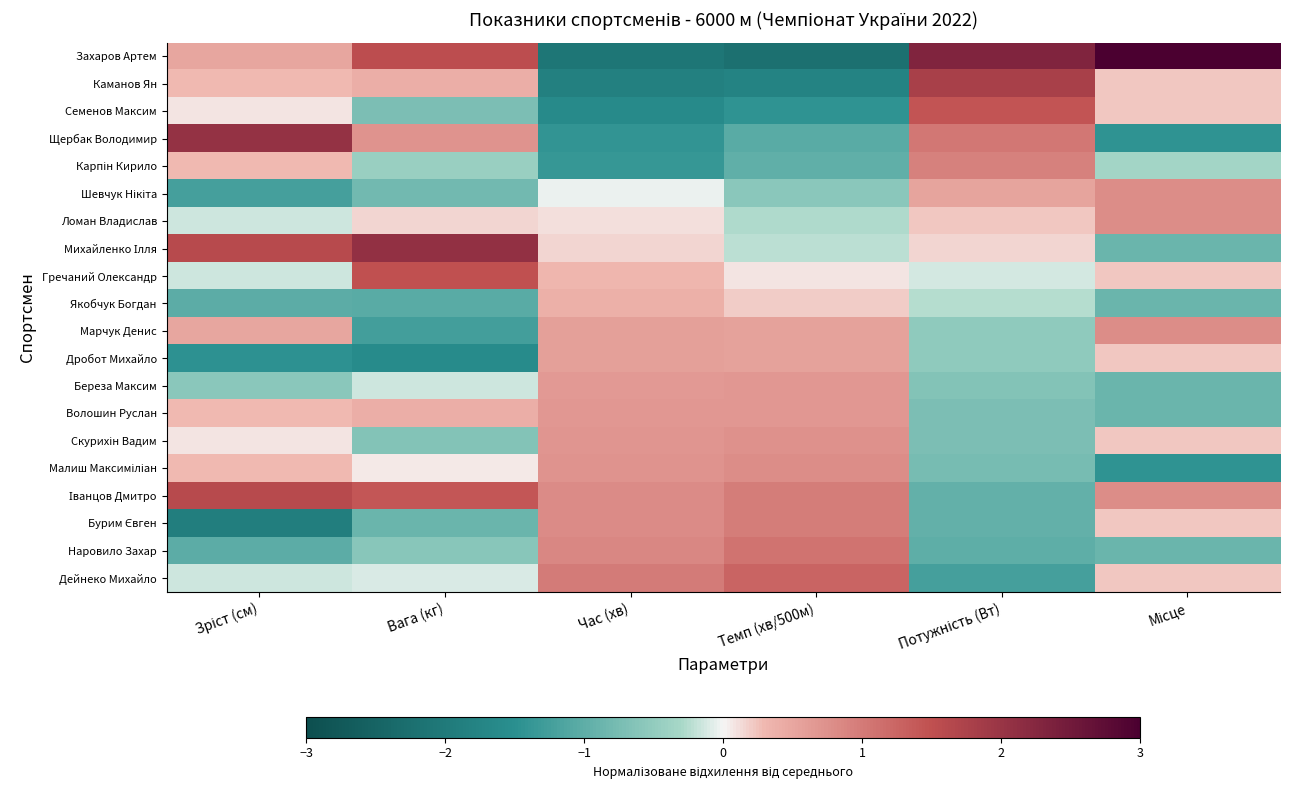

At Вага (кг), list the series in order from smallest to largest.

Дробот Михайло, Марчук Денис, Якобчук Богдан, Бурим Євген, Шевчук Нікіта, Семенов Максим, Скурихін Вадим, Наровило Захар, Карпін Кирило, Береза Максим, Дейнеко Михайло, Малиш Максиміліан, Ломан Владислав, Каманов Ян, Волошин Руслан, Щербак Володимир, Іванцов Дмитро, Гречаний Олександр, Захаров Артем, Михайленко Ілля